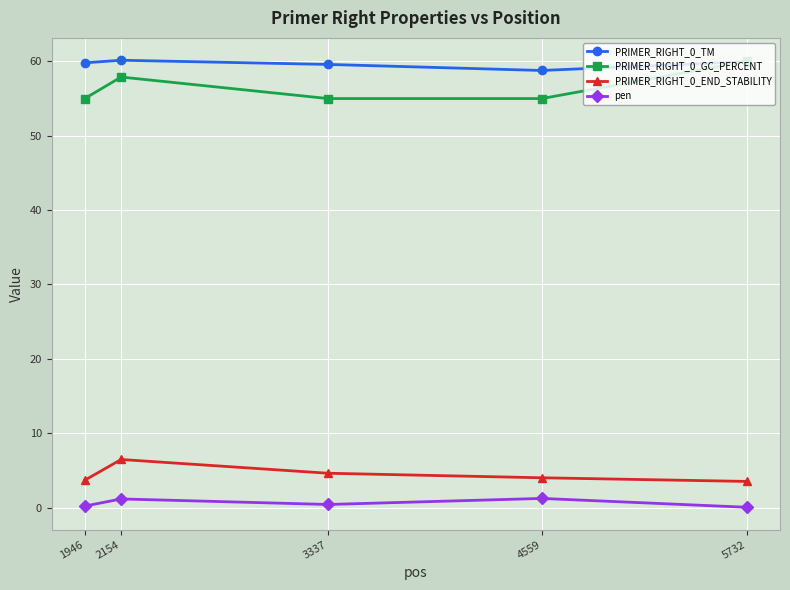

What is the value of the PRIMER_RIGHT_0_TM point at the 2nd from the left?

60.2